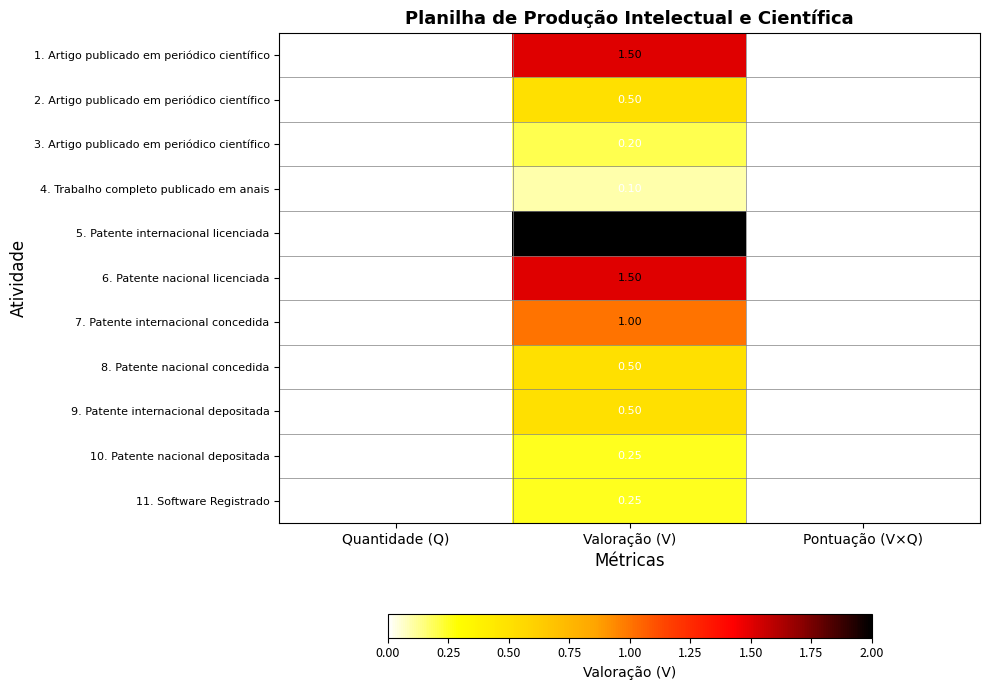

Which category has the highest value in the 2. Artigo publicado em periódico científico series?

Valoração (V)